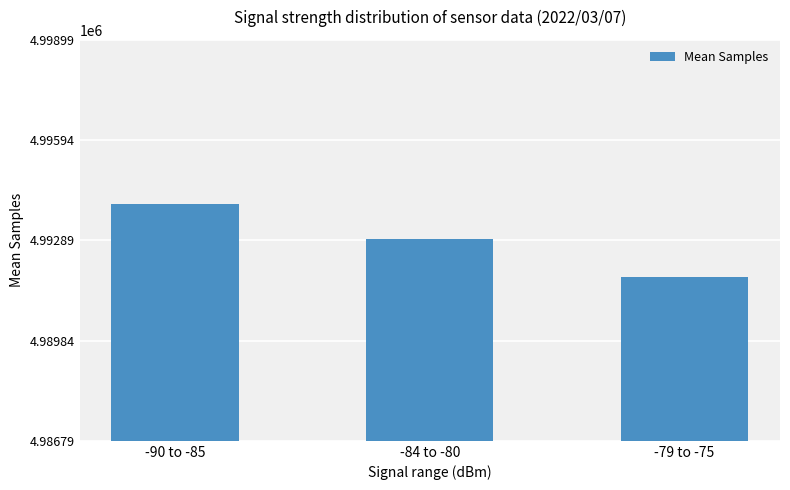

How many values are between 4991786 and 4993996?

3